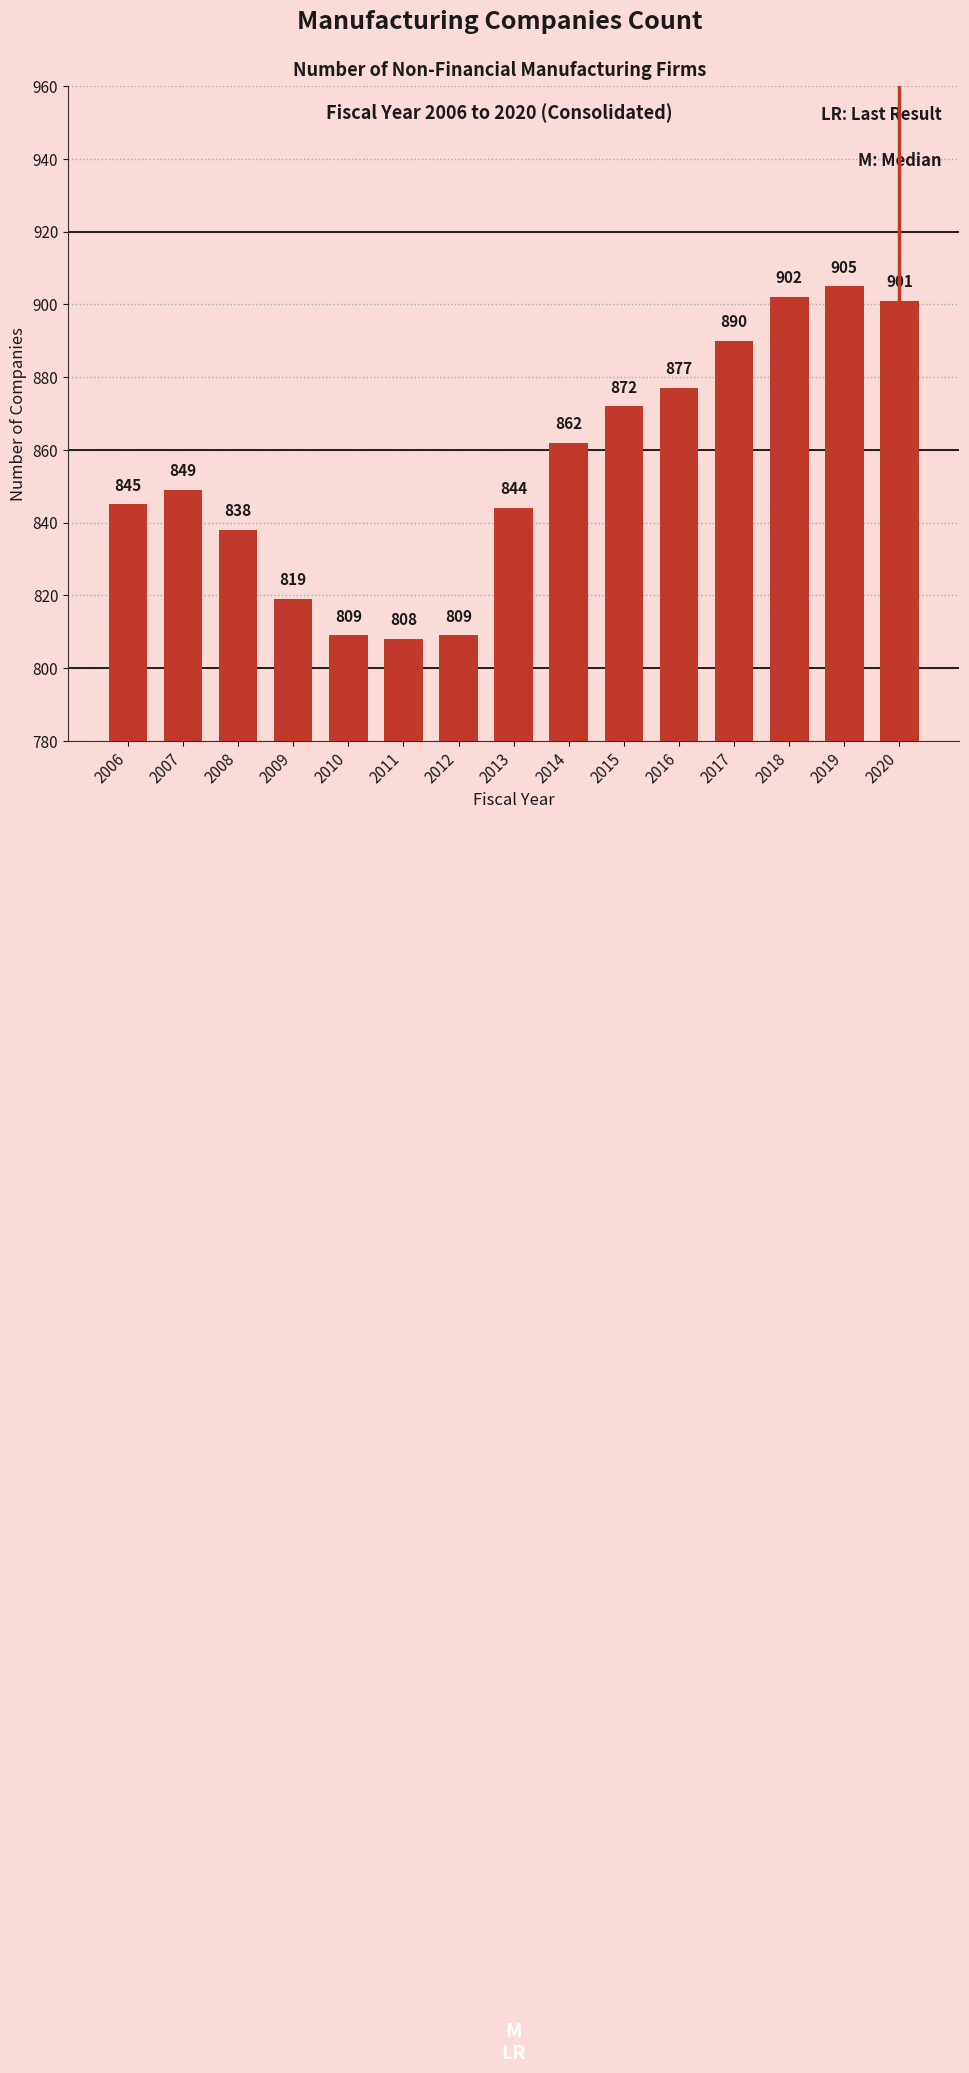

Between 2008 and 2017, which is larger?

2017